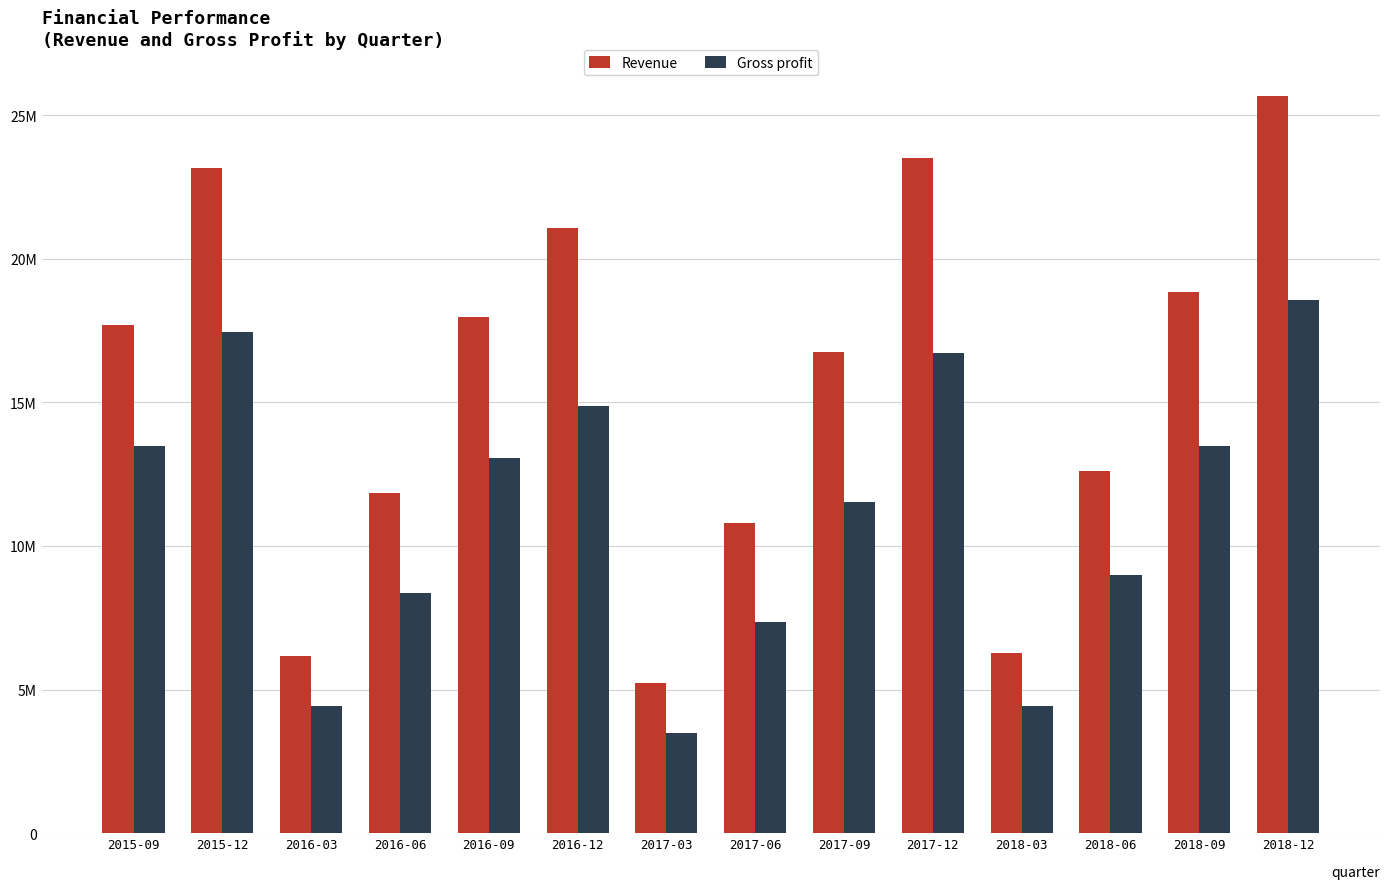

At which category is the sum across all series the highest?

2018-12